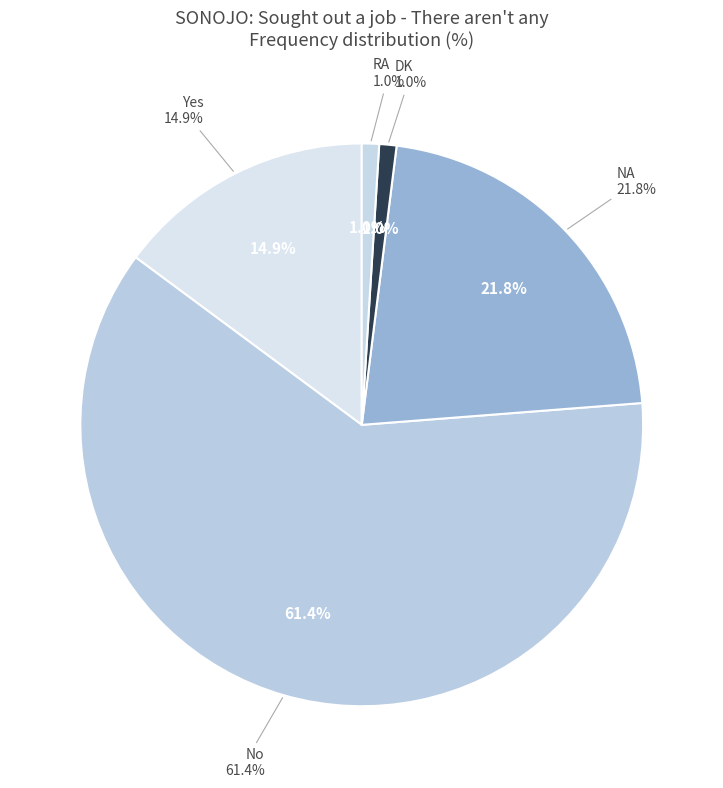

Count the number of slices in the pie.

5